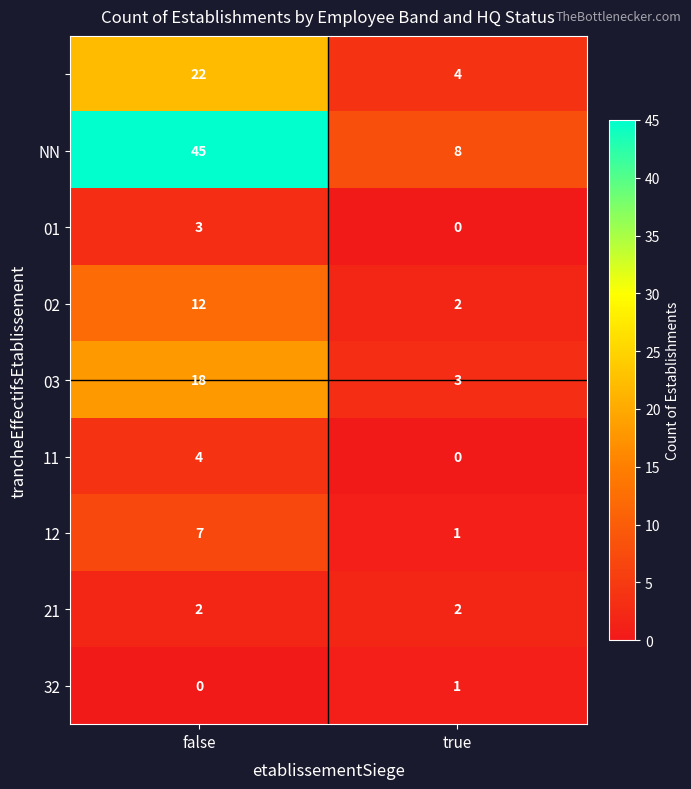

What is the spread (max minus min) of values at false?

45